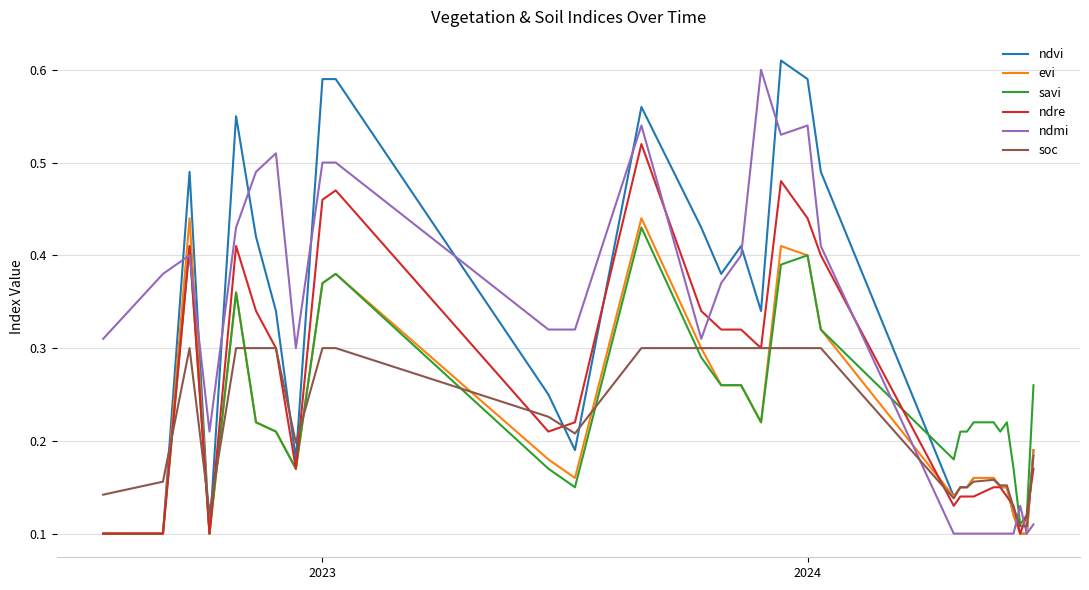

Which series ends up on top after the final intersection of ndmi and soc?

soc